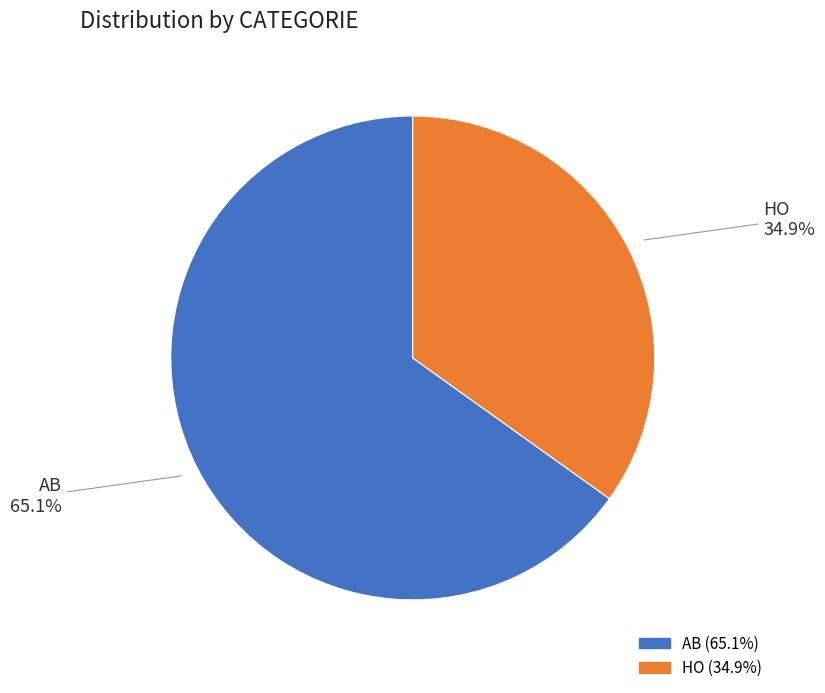

Which category has the biggest portion of the pie?

AB